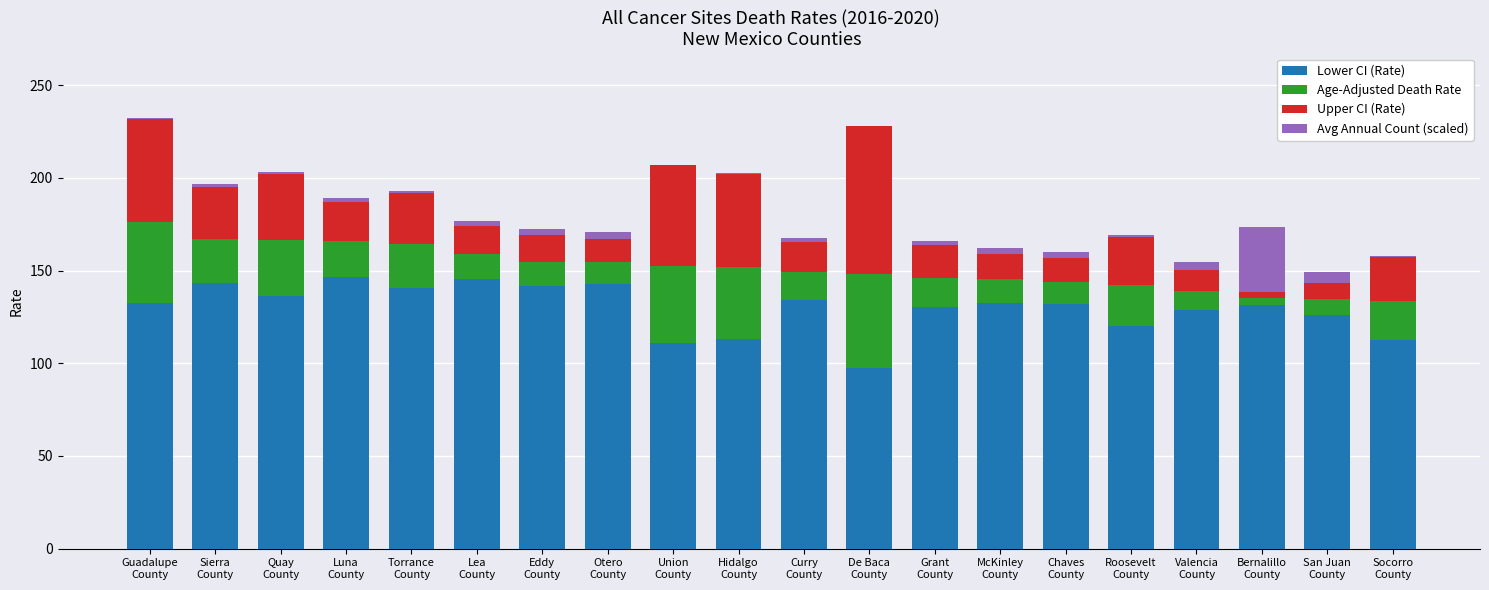

What is the maximum value for Lower CI (Rate)?

146.4